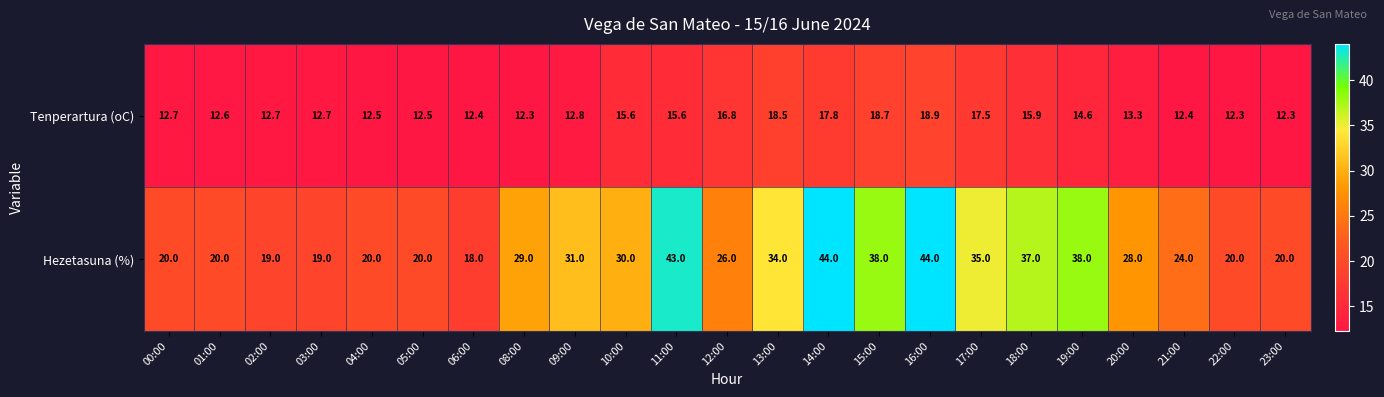

At which label is Tenperartura (oC) closest to 15?

19:00